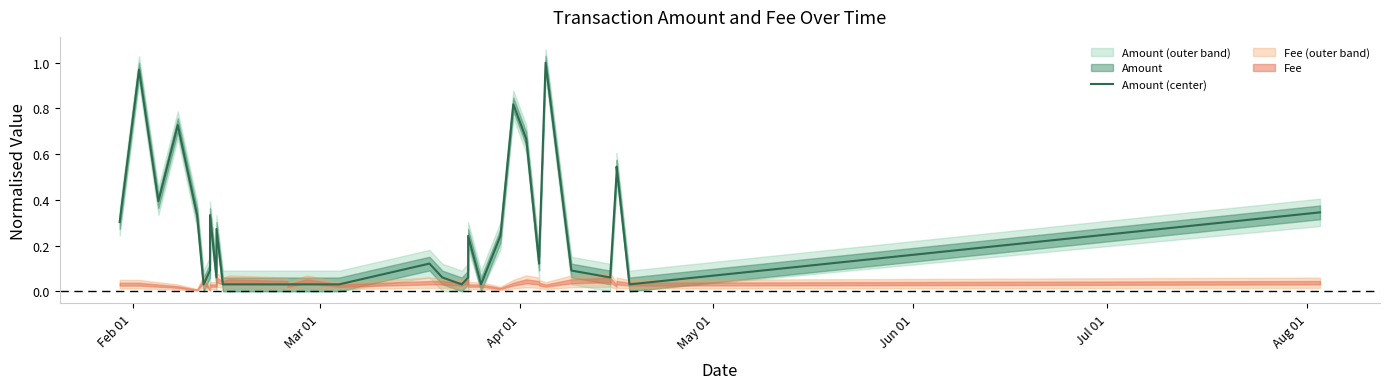

What is the greatest value displayed?

1.0